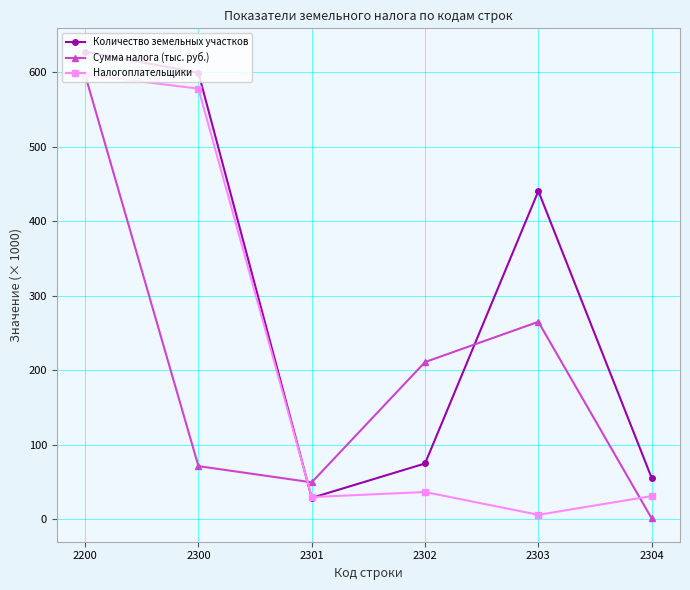

How many data points in Налогоплательщики are above 36?

3